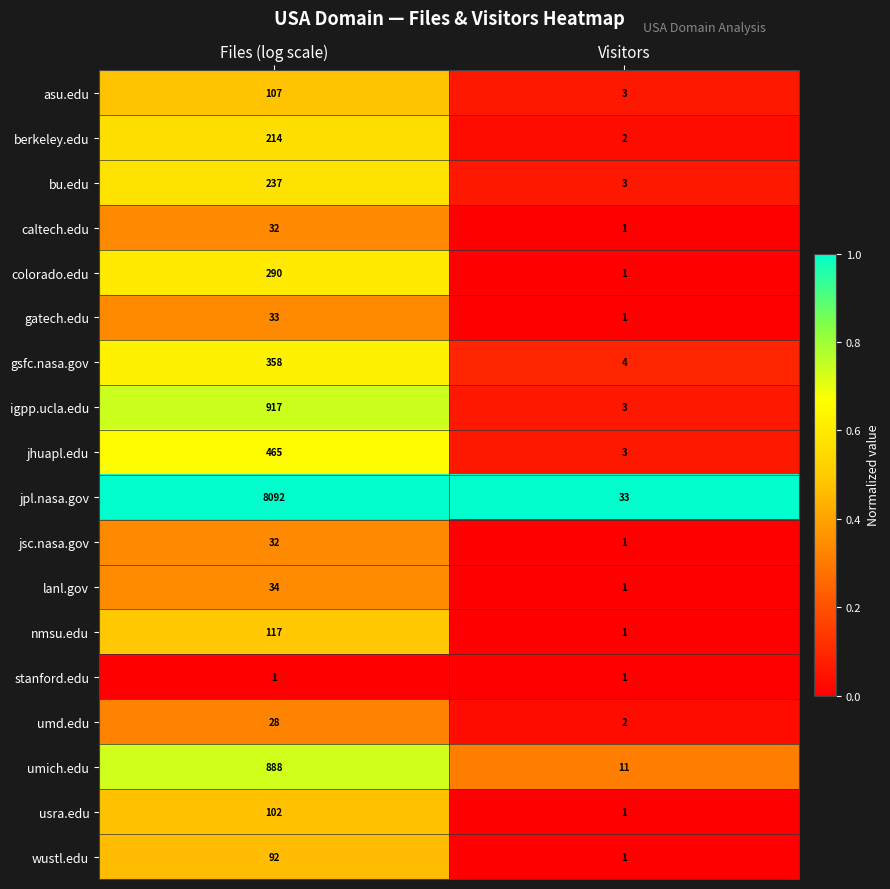

What is the sum of all berkeley.edu values?

216